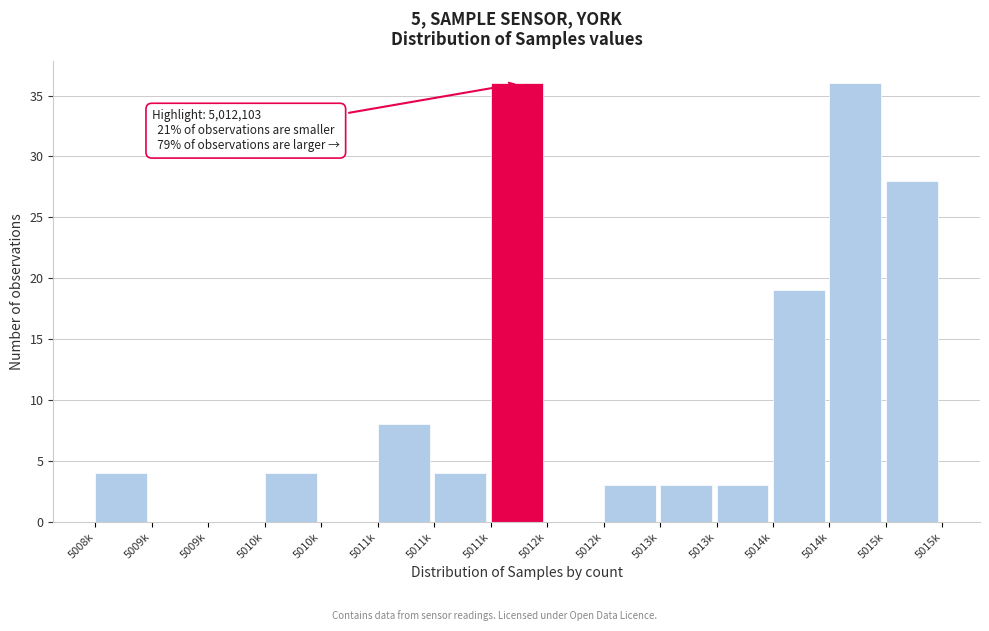

Are the bars horizontal?

No